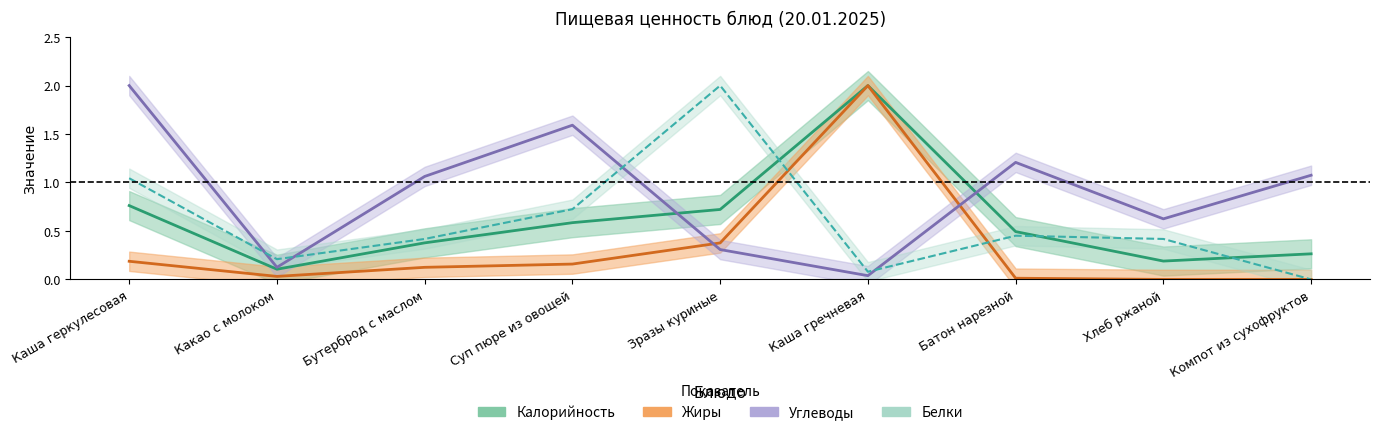

What is the average value of the Жиры series?

0.3